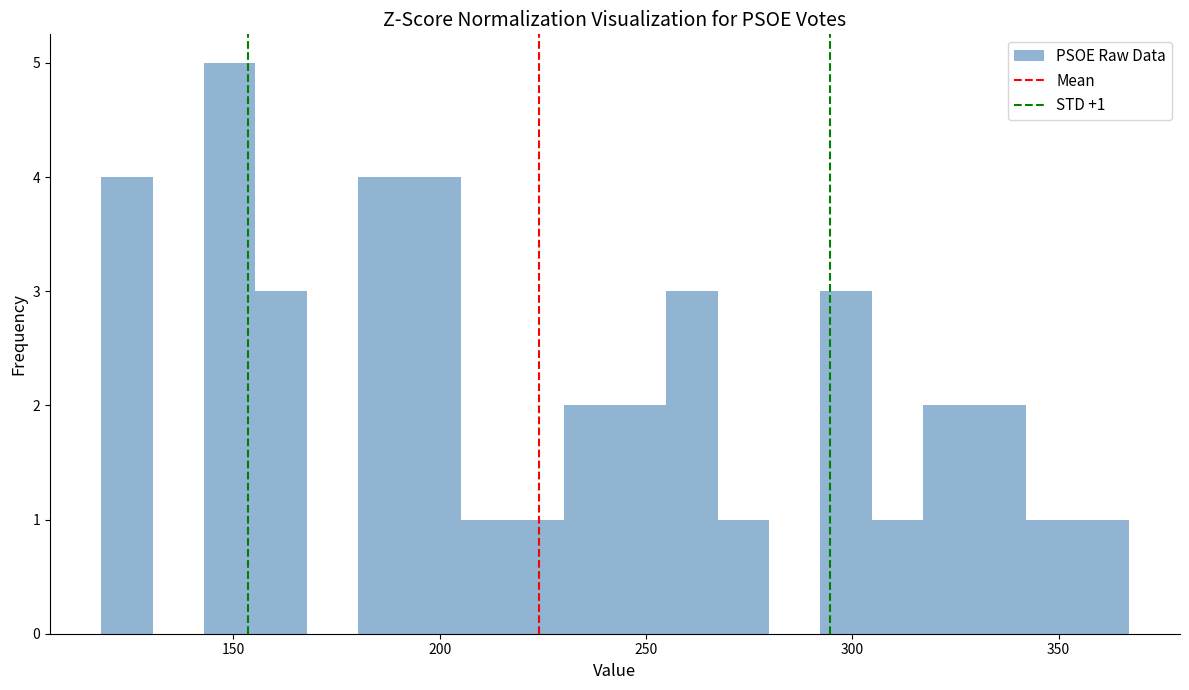

Around what value on the x-axis is the tallest bar? Give the approximate position of its centre, as read against the axis.

150